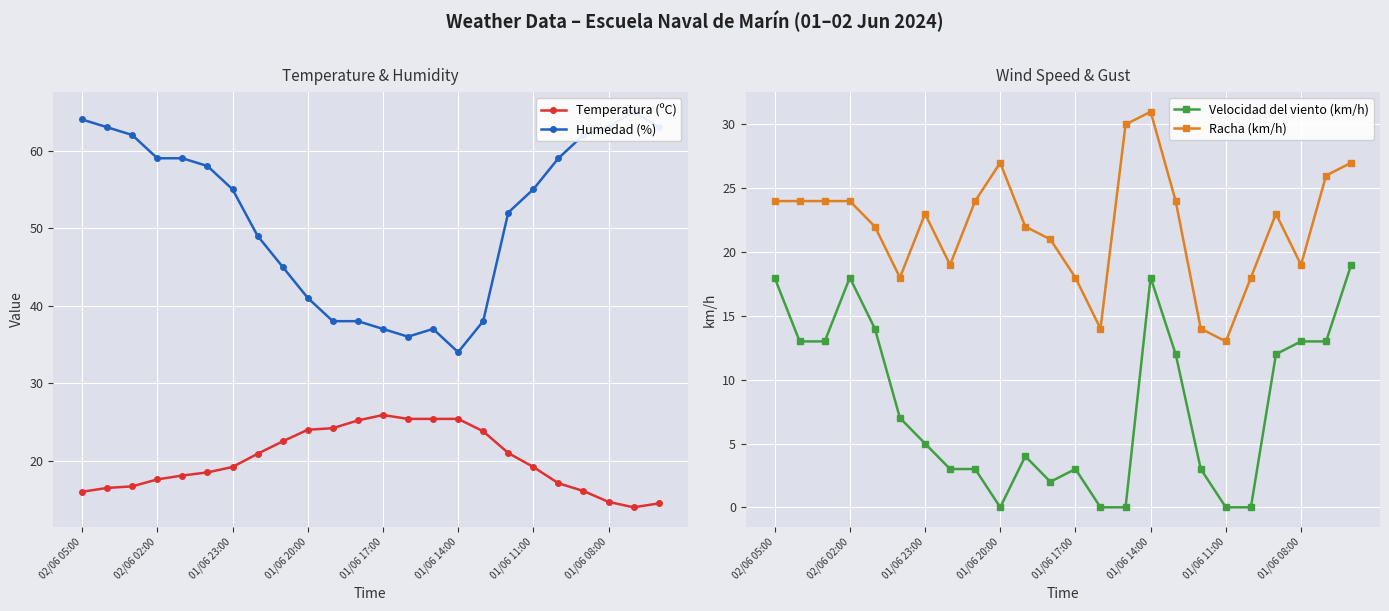

Reading right to left, transcribe all the data shown in this chart.

Temperatura (ºC): 14.5	14.0	14.7	16.1	17.1	19.2	21.0	23.8	25.4	25.4	25.4	25.9	25.2	24.2	24.0	22.5	20.9	19.2	18.5	18.1	17.6	16.7	16.5	16.0
Humedad (%): 63.0	65.0	63.0	62.0	59.0	55.0	52.0	38.0	34.0	37.0	36.0	37.0	38.0	38.0	41.0	45.0	49.0	55.0	58.0	59.0	59.0	62.0	63.0	64.0
Velocidad del viento (km/h): 19.0	13.0	13.0	12.0	0.0	0.0	3.0	12.0	18.0	0.0	0.0	3.0	2.0	4.0	0.0	3.0	3.0	5.0	7.0	14.0	18.0	13.0	13.0	18.0
Racha (km/h): 27.0	26.0	19.0	23.0	18.0	13.0	14.0	24.0	31.0	30.0	14.0	18.0	21.0	22.0	27.0	24.0	19.0	23.0	18.0	22.0	24.0	24.0	24.0	24.0